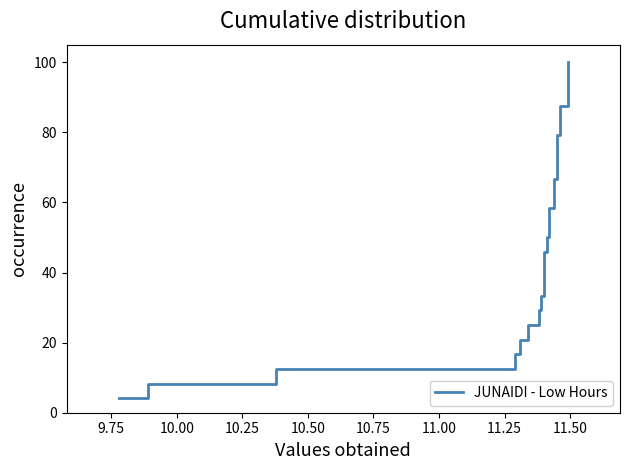

True or false: there are more than 1 points higher than both neighbors.

False